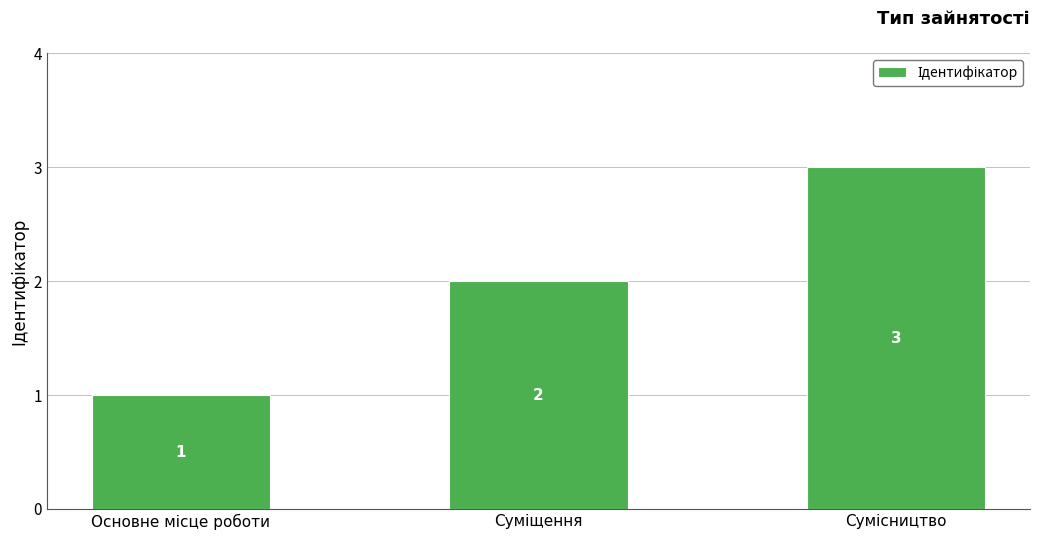

Count the values in the range 1 to 3.

3